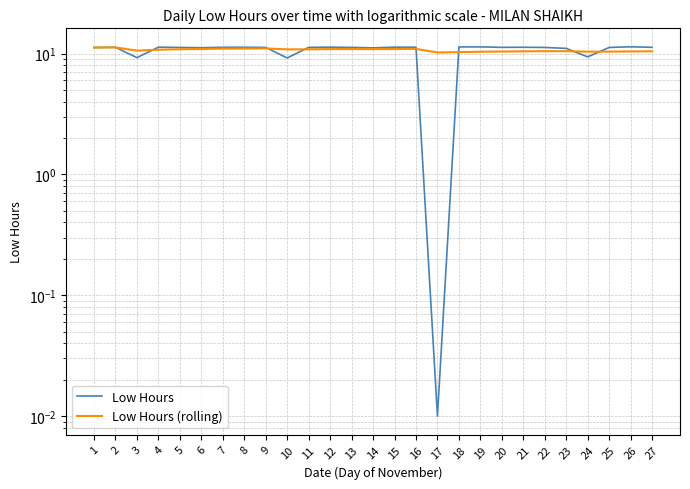

What is the maximum value for Low Hours?

11.4